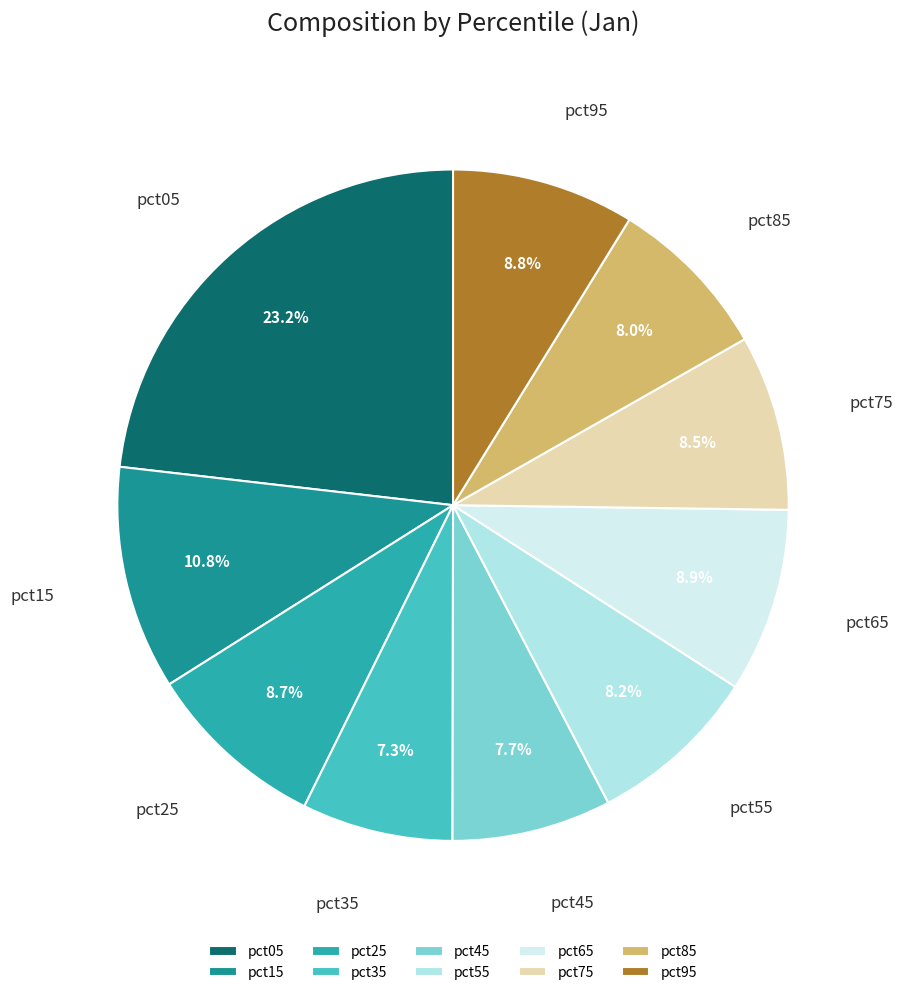

The pct05 slice represents 23% of the pie. True or false?

True